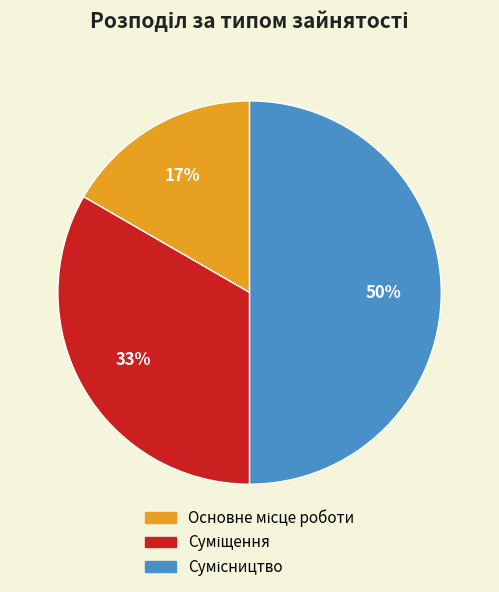

To the nearest percent, what is the average slice percentage?

33%